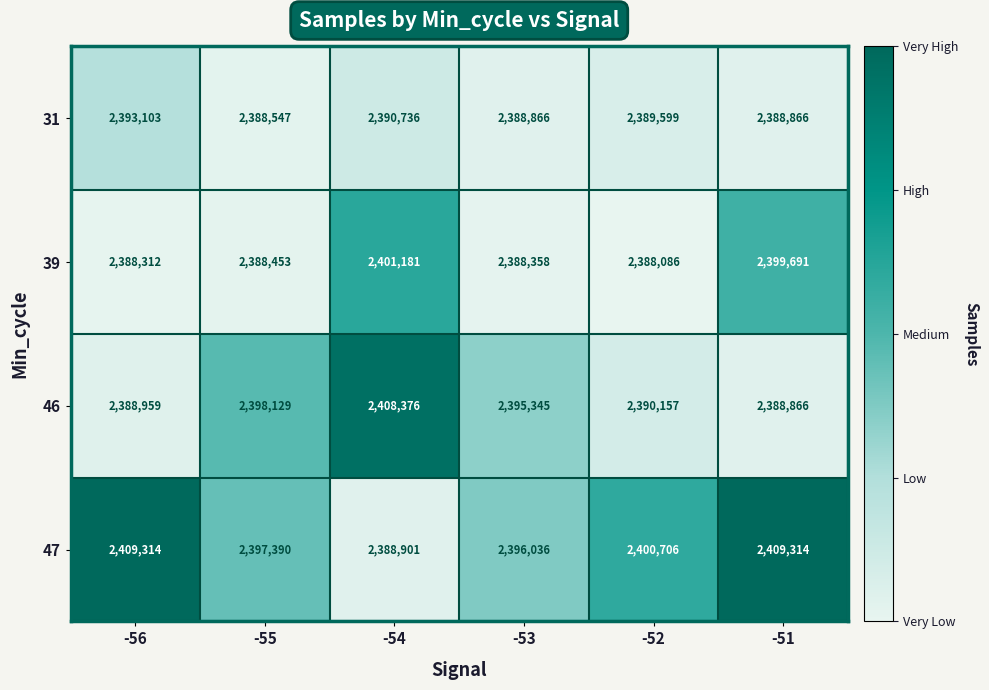

Which series changed the most between -55 and -53?

46